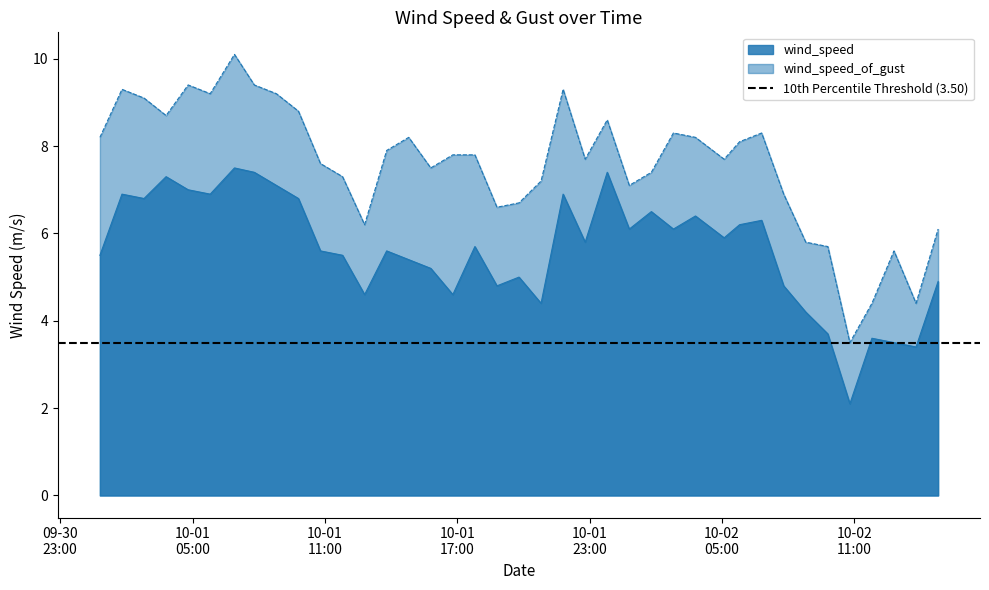

True or false: wind_speed and wind_speed_of_gust cross at least once.

False